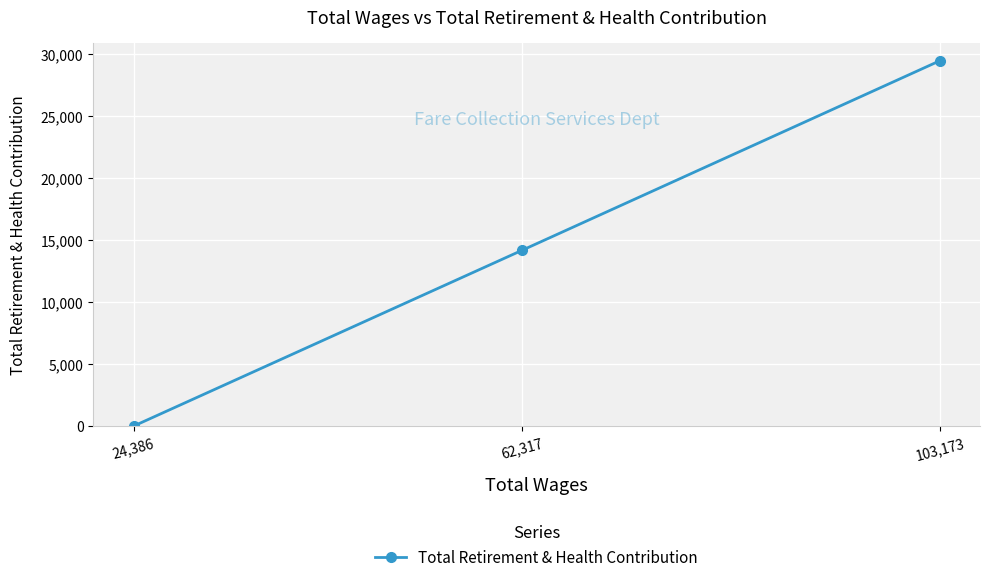

Where is the data nearest to the value 14713?

62,317